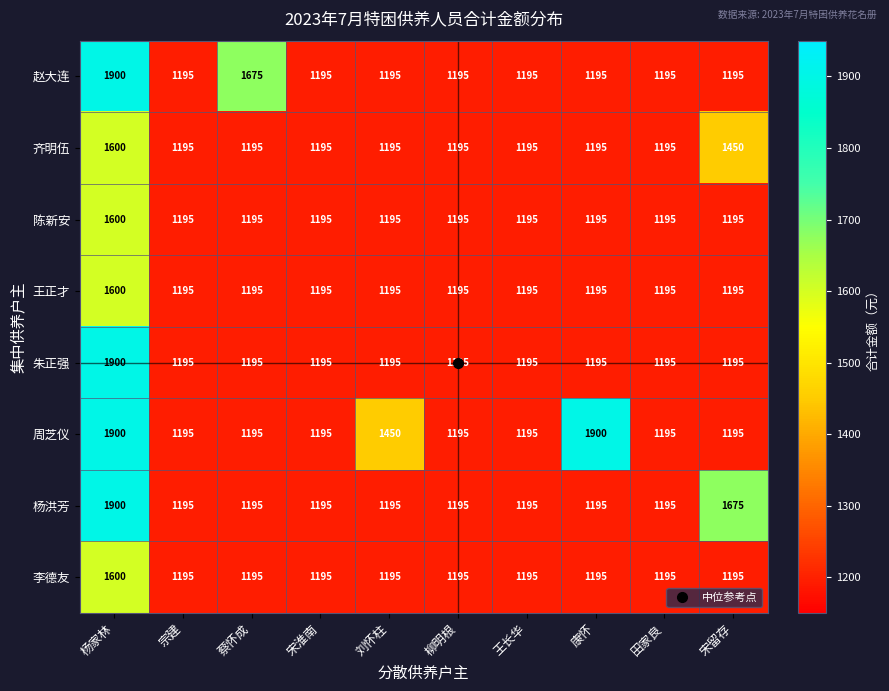

What is the difference between the maximum and minimum values in the 王正才 series?

405